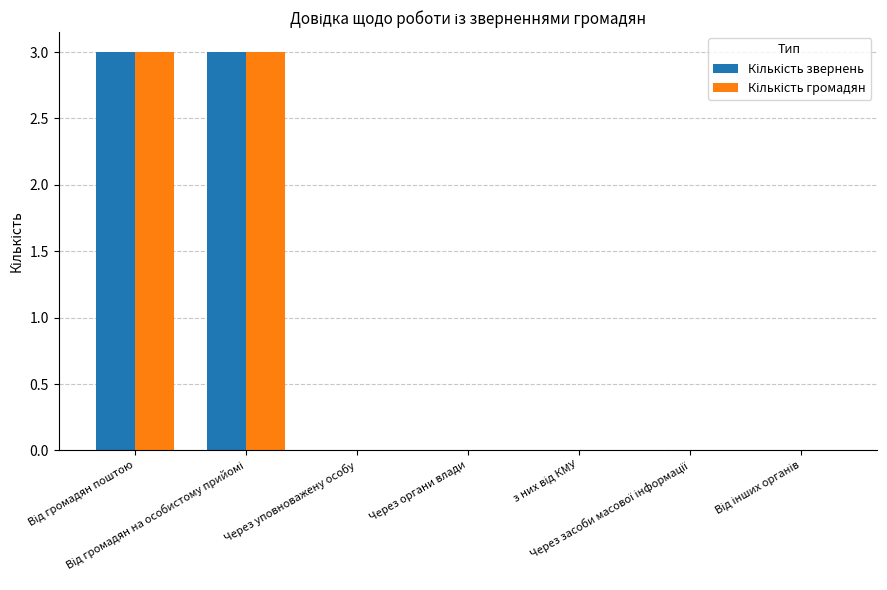

What is the maximum value shown in the chart?

3